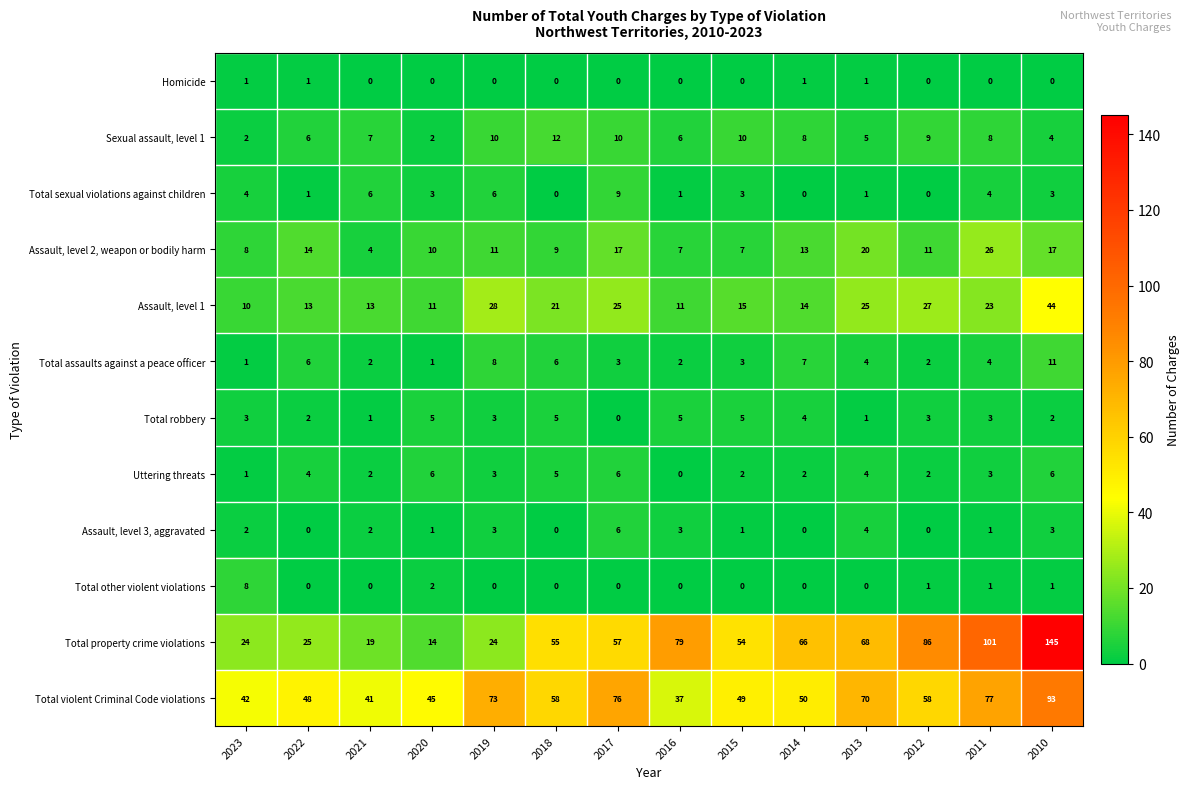

What is the sum of the Sexual assault, level 1 values at 2020 and 2021?

9